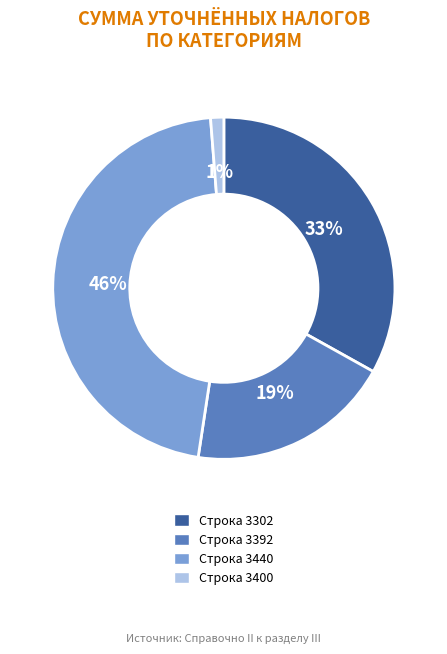

To the nearest percent, what is the difference between the largest and smallest slice percentages?

45%